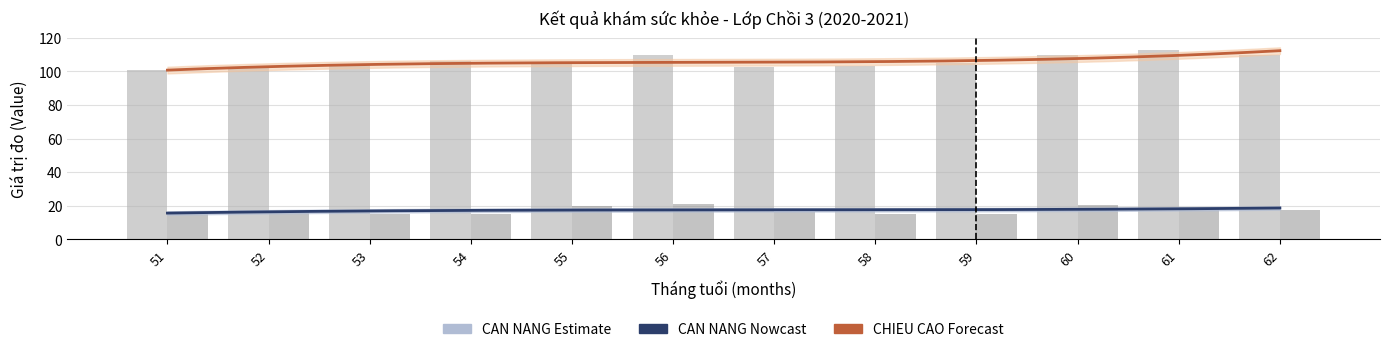

How many bars are there in total?

24